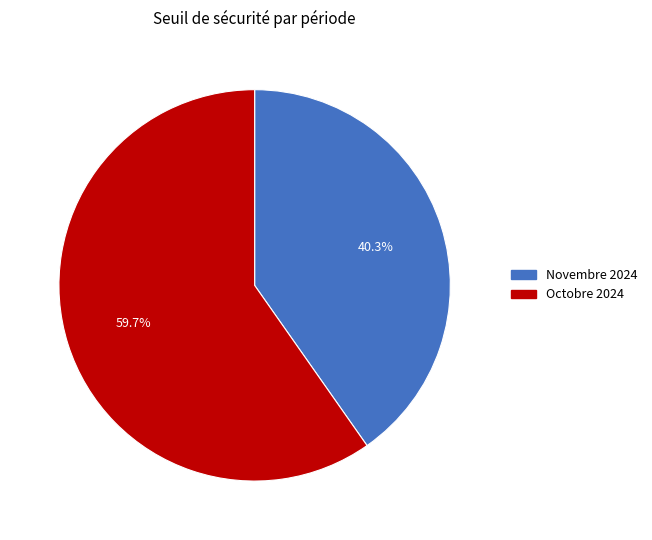

What is the total percentage of Octobre 2024 and Novembre 2024?

100.0%